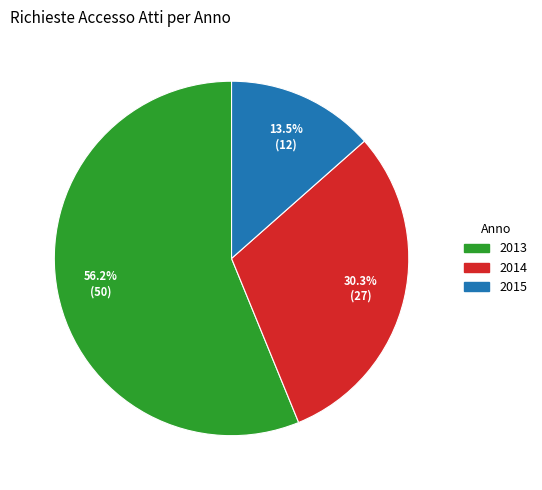

How many segments does this pie chart have?

3